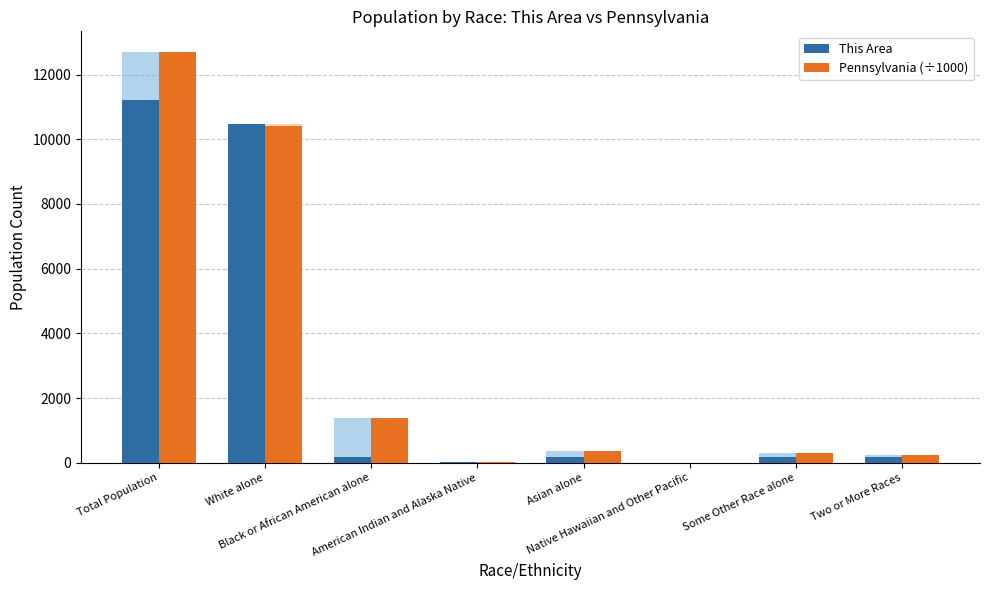

What is the label of the 3rd bar from the right?

Native Hawaiian and Other Pacific